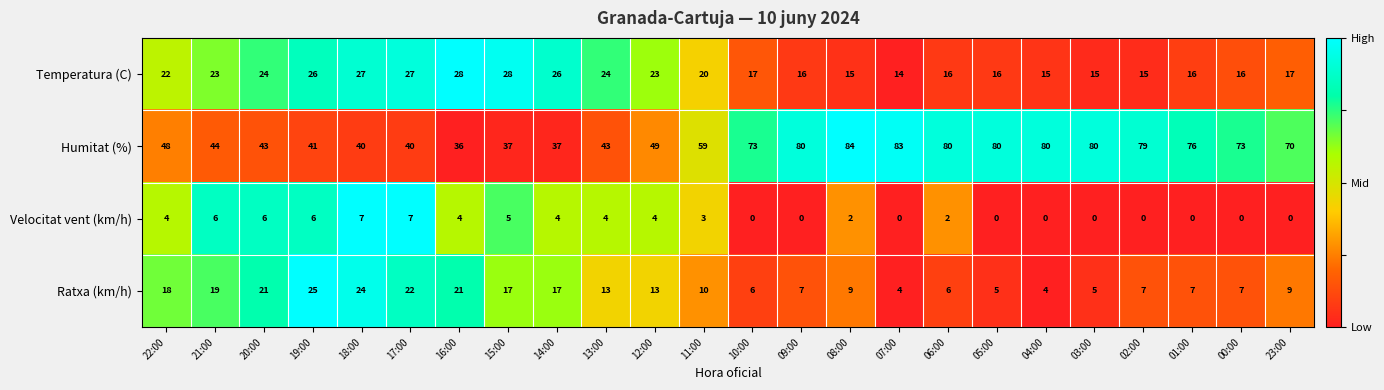

True or false: Velocitat vent (km/h) has a value of -5 at 00:00.

False